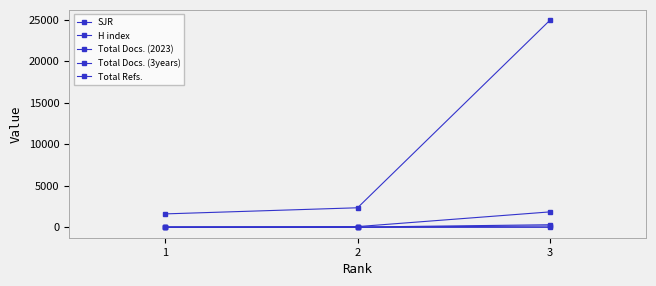

The Total Docs. (2023) series shows 33.0 at 2. True or false?

True